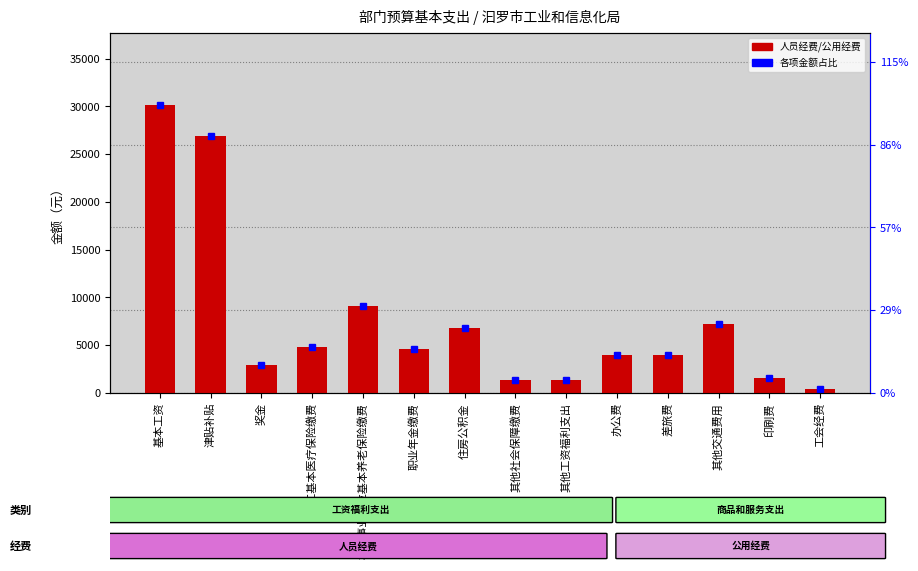

What is the total value across all series at 其他工资福利支出?

1402.1